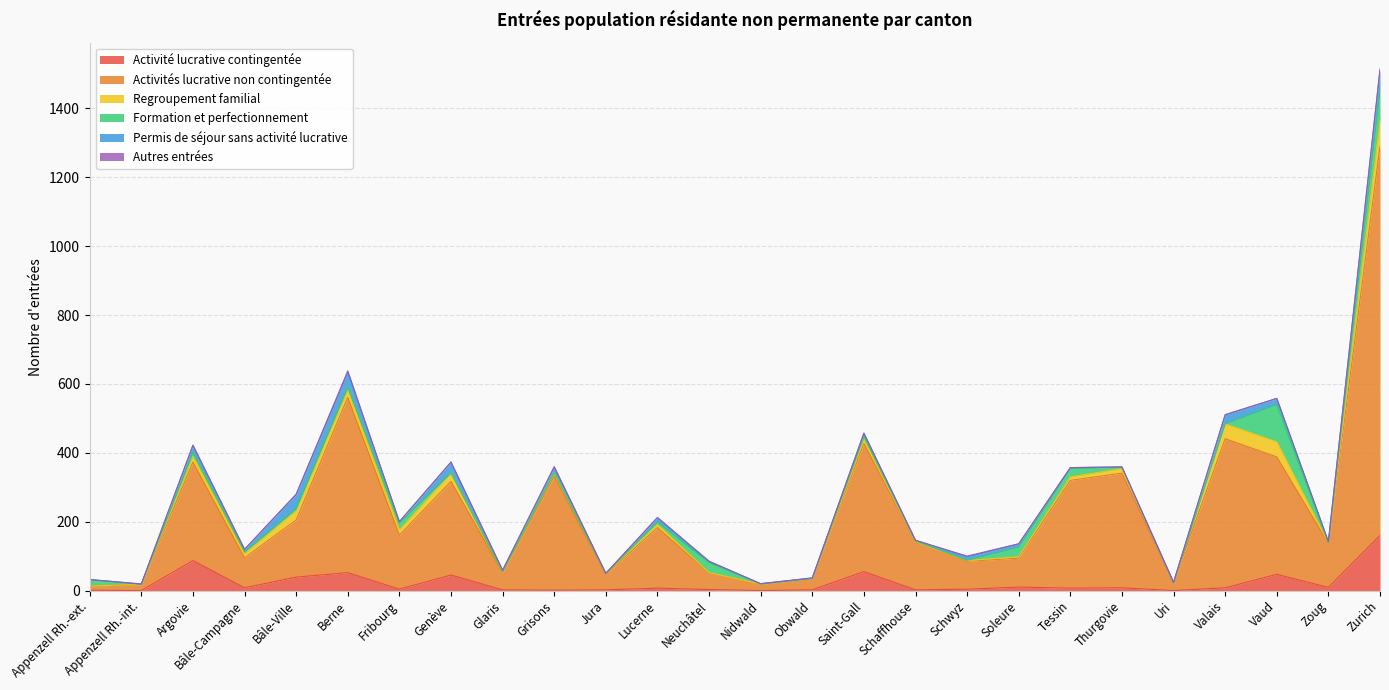

Between Appenzell Rh.-int. and Tessin, which series saw the biggest shift?

Activités lucrative non contingentée